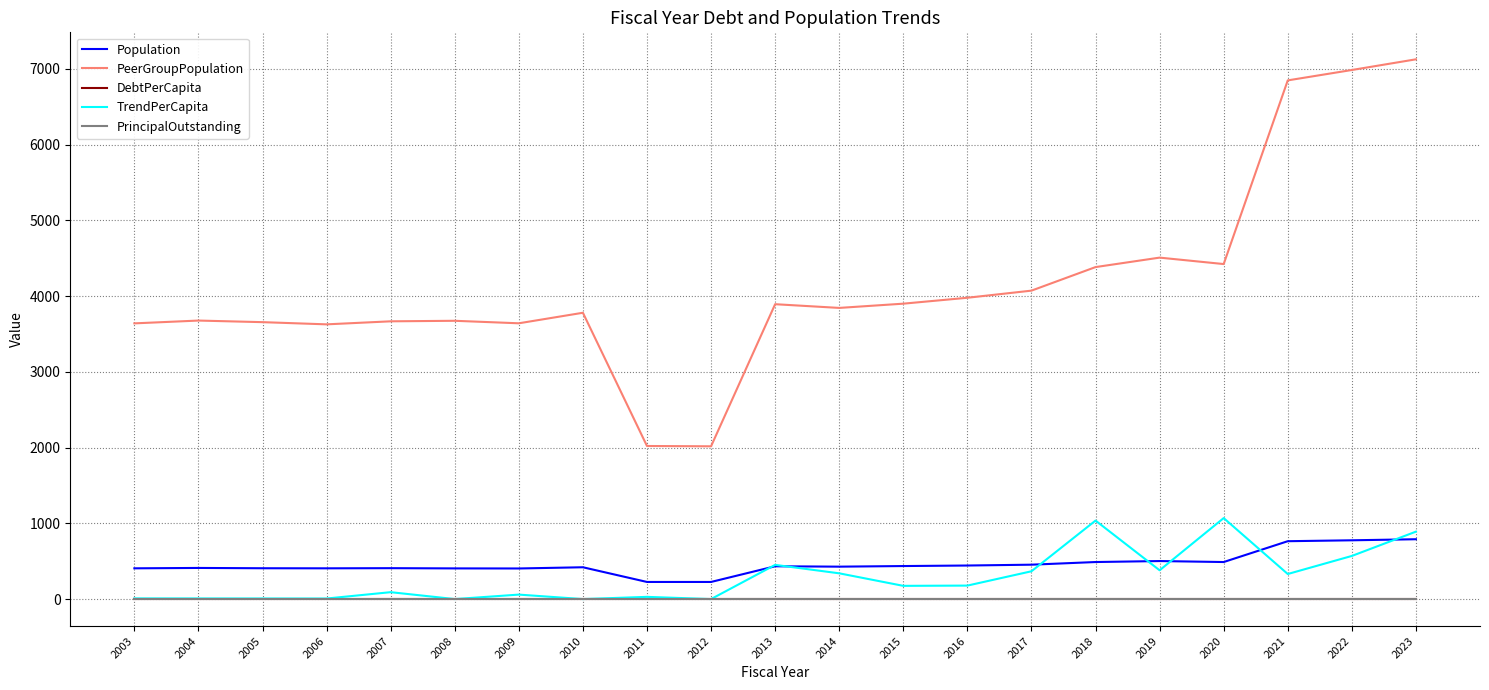

Is this an area chart (filled region under the line)?

No